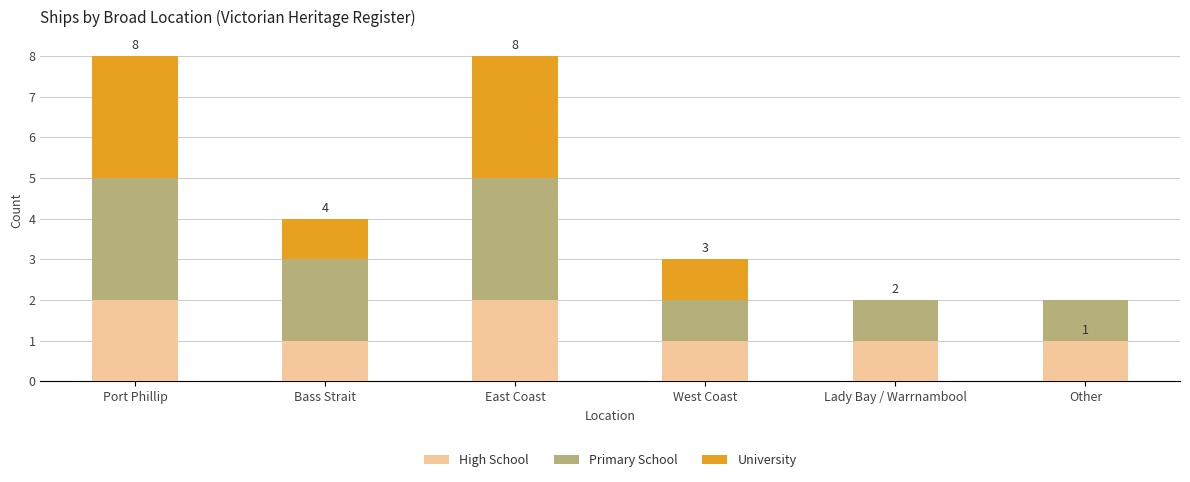

What is the total value across all series at East Coast?

8